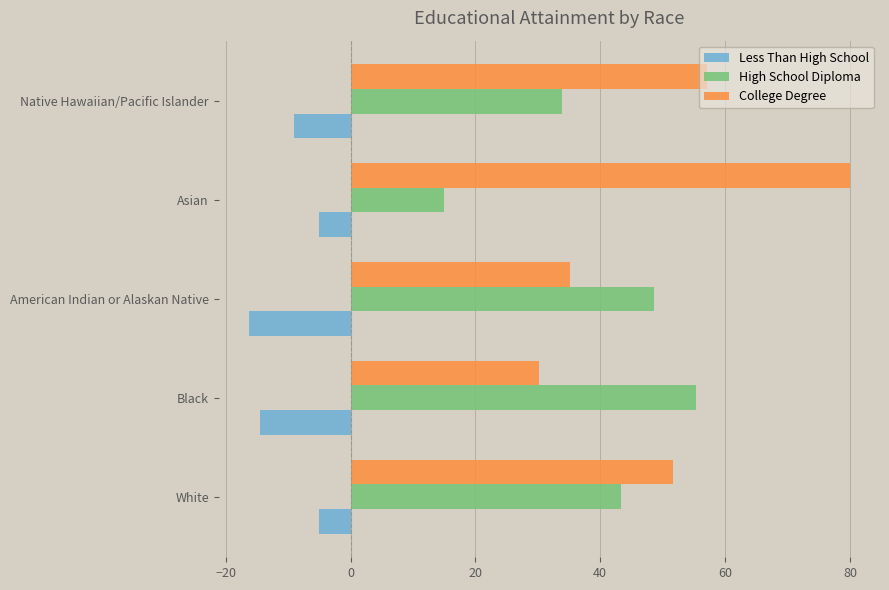

Which series has the largest range (max minus min)?

College Degree